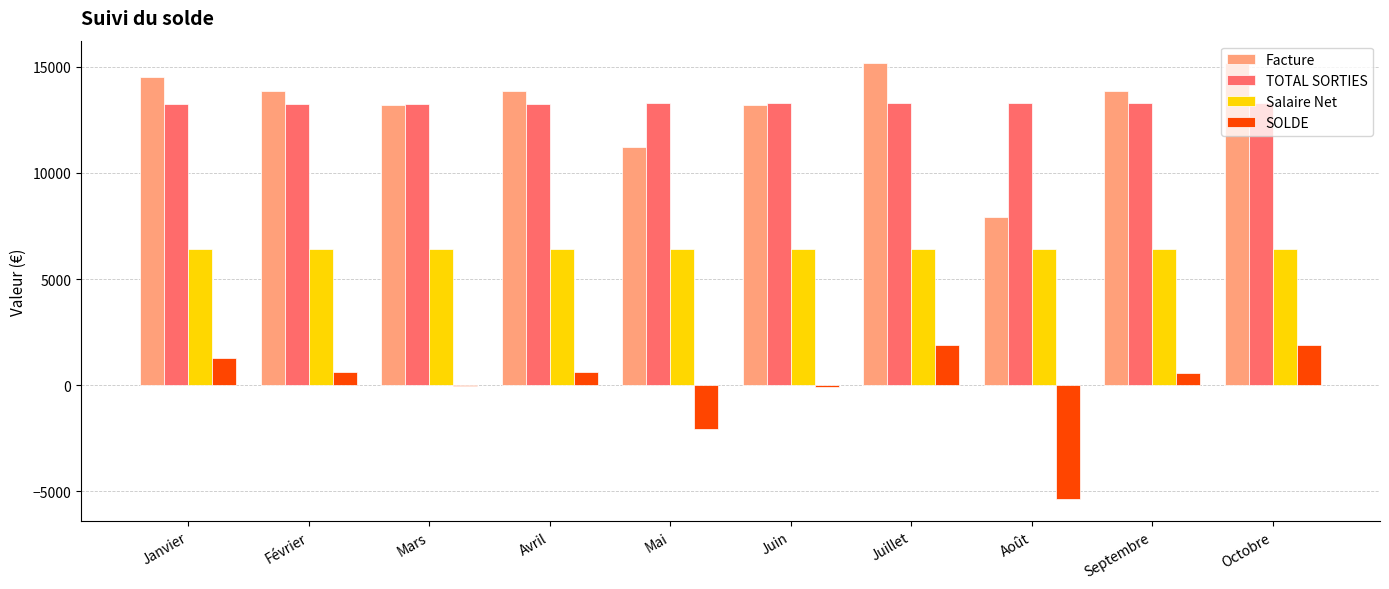

What is the sum of all Facture values?

132180.0